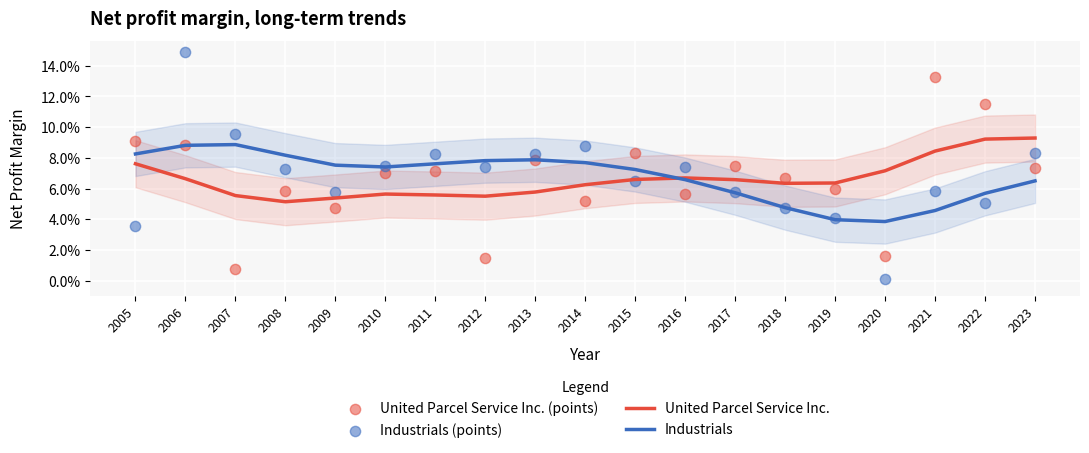

Is the value of United Parcel Service Inc. at 2006 greater than the value of Industrials at 2010?

No